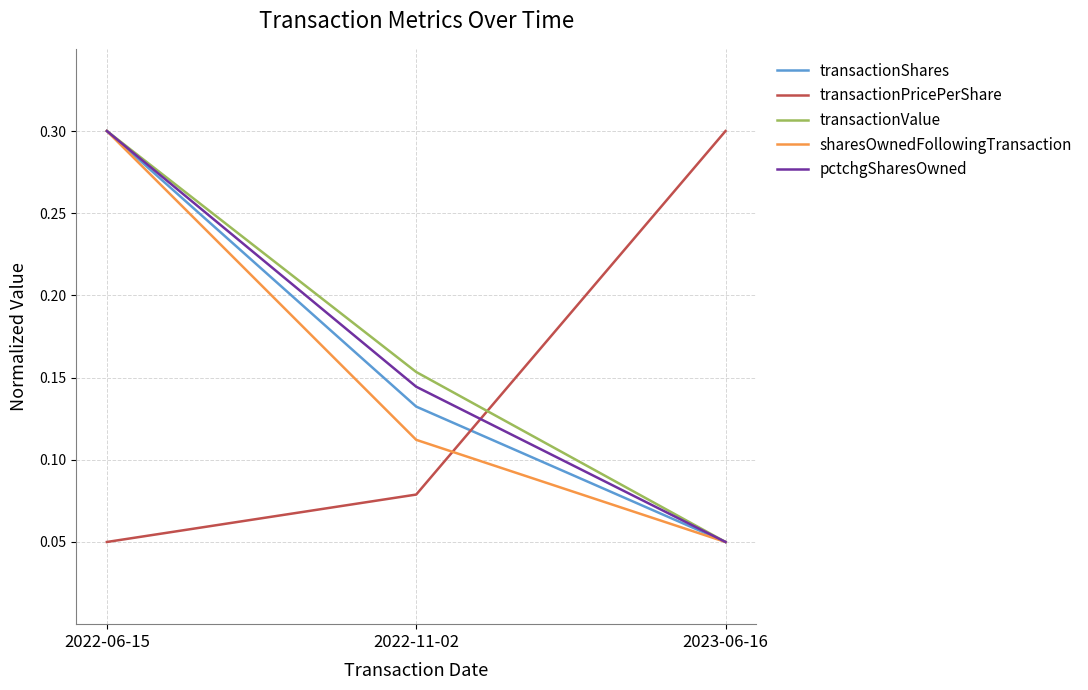

At 2022-11-02, list the series in order from smallest to largest.

transactionPricePerShare, sharesOwnedFollowingTransaction, transactionShares, pctchgSharesOwned, transactionValue